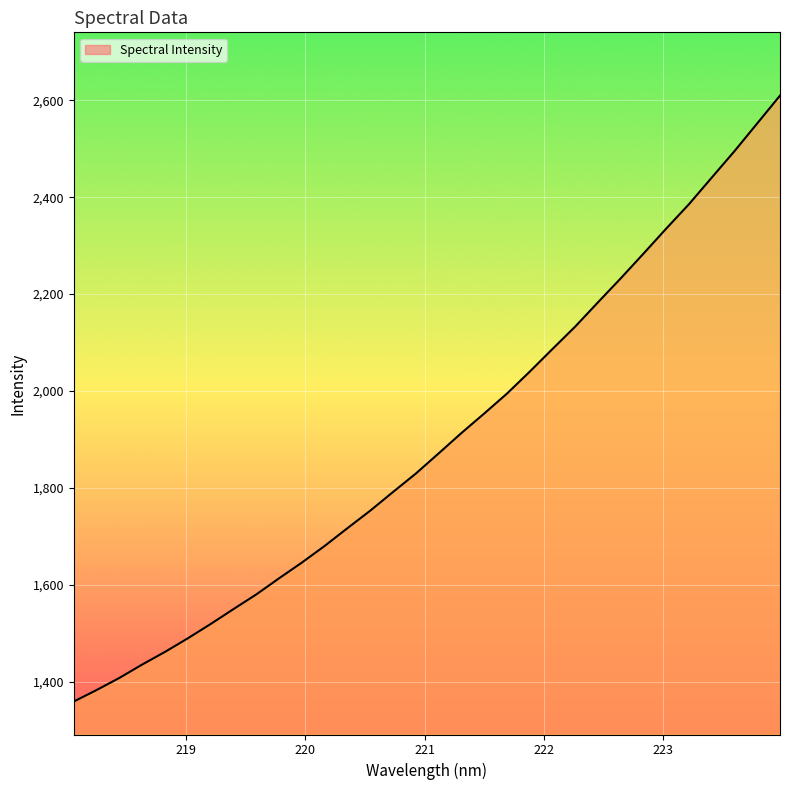

What is the maximum value shown in the chart?

2609.5